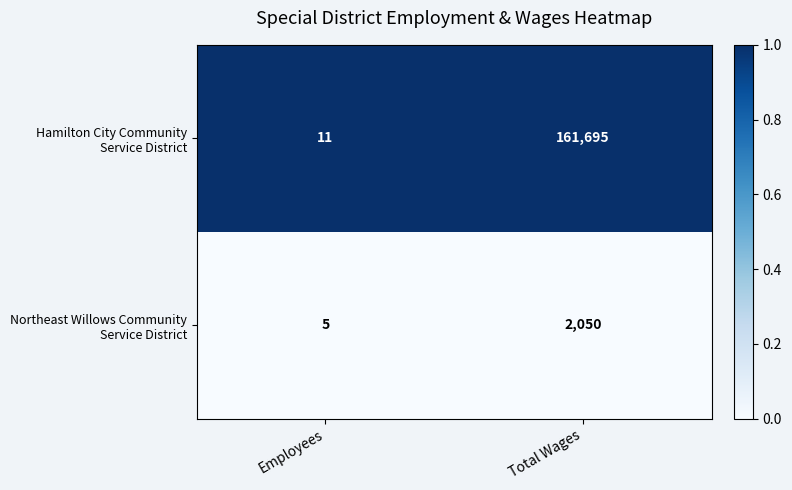

What is the total value across all series at Employees?

16